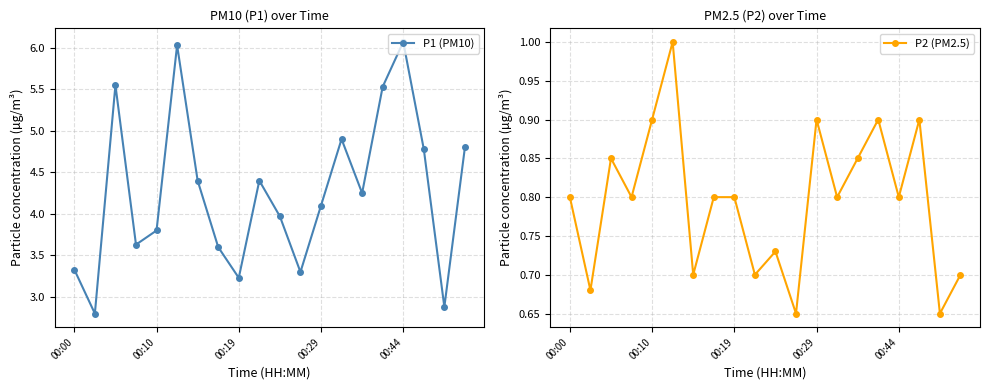

What is the average value of the P2 (PM2.5) series?

0.8